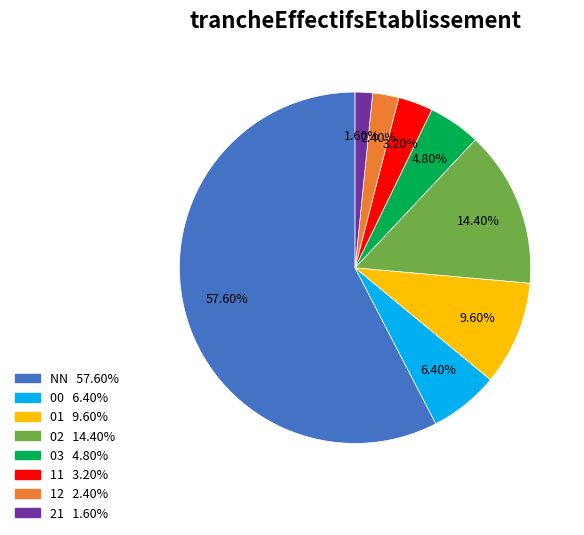

Which category accounts for the majority?

NN